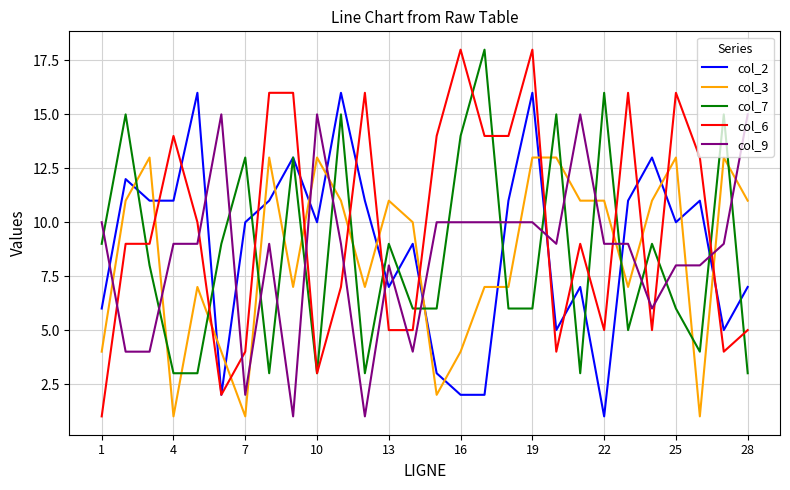

What is the maximum value shown in the chart?

18